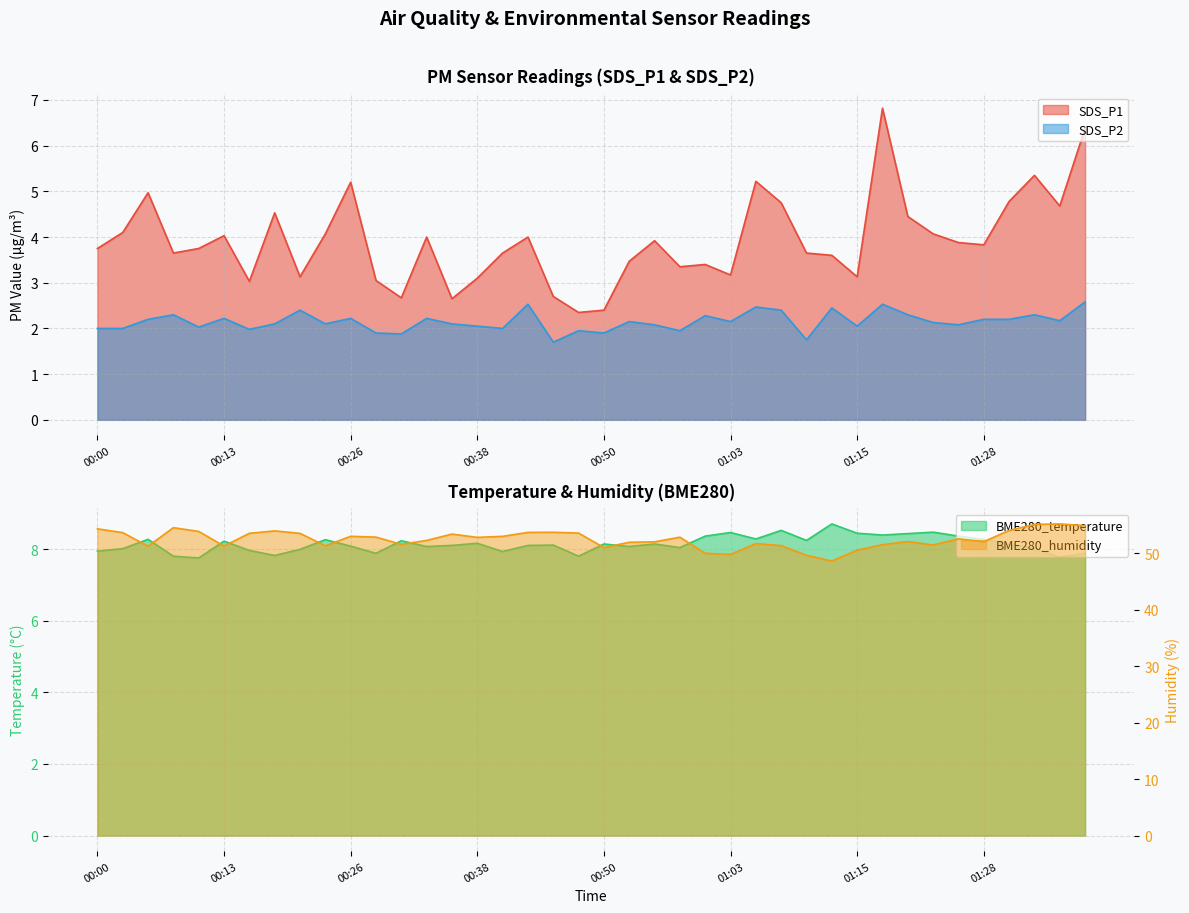

How many data points does each series have?

40